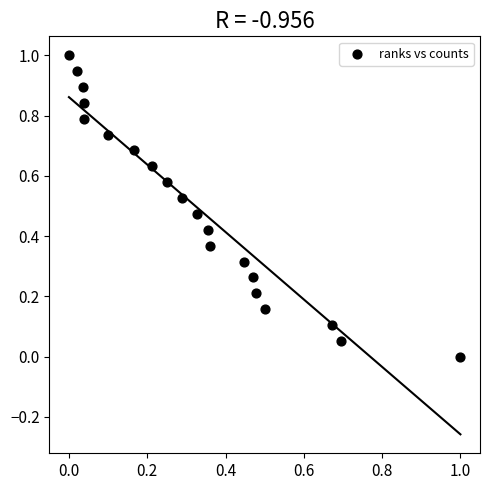

What is the range of Y values (max minus min)?

1.0